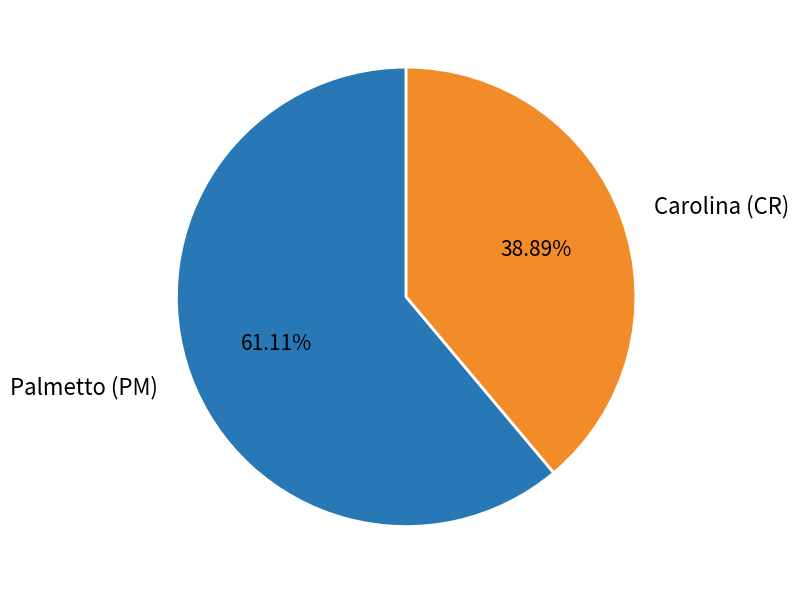

What is the ratio of the value at Carolina (CR) to the value at Palmetto (PM)?

0.6